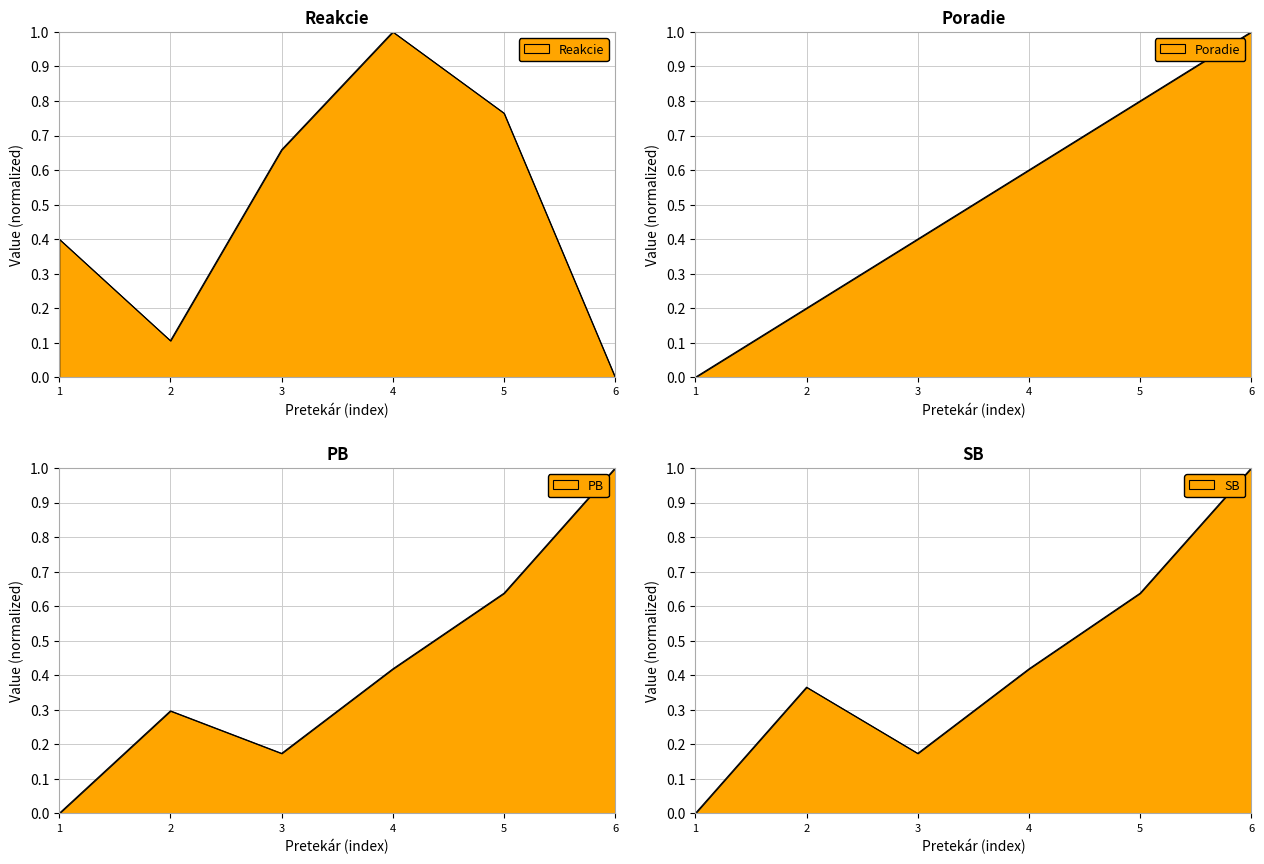

Reading left to right, list all the values displayed in this chart.

Reakcie: 0.4	0.1	0.7	1.0	0.8	0.0
Poradie: 0.0	0.2	0.4	0.6	0.8	1.0
PB: 0.0	0.3	0.2	0.4	0.6	1.0
SB: 0.0	0.4	0.2	0.4	0.6	1.0